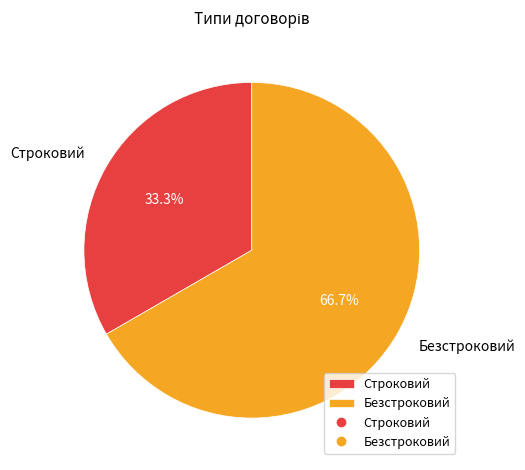

To the nearest percent, what portion does Строковий represent?

33%